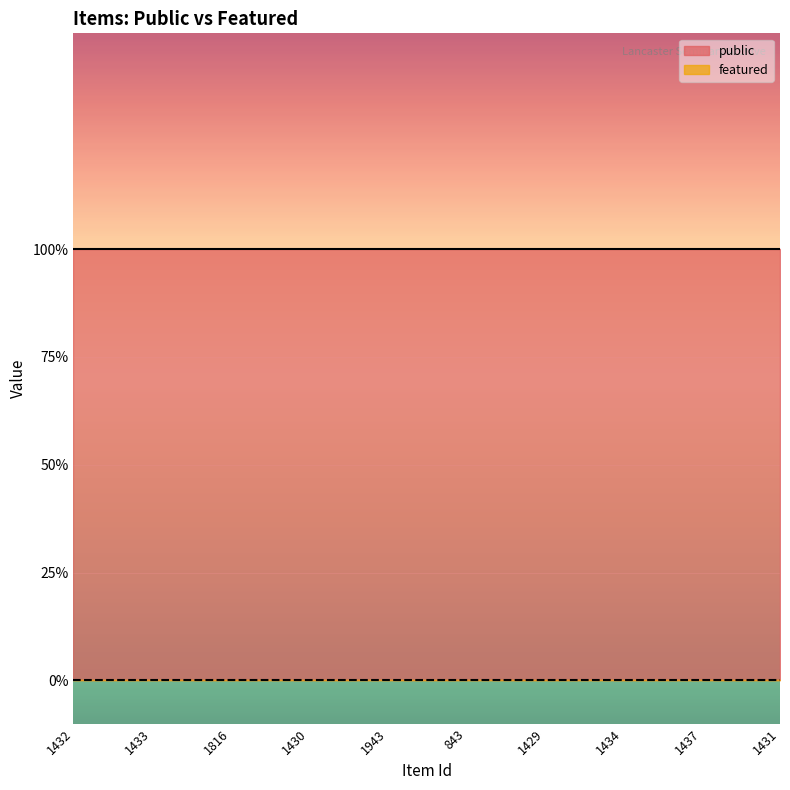

Reading right to left, what are all the values shown in this chart?

public: 1	1	1	1	1	1	1	1	1	1
featured: 0	0	0	0	0	0	0	0	0	0